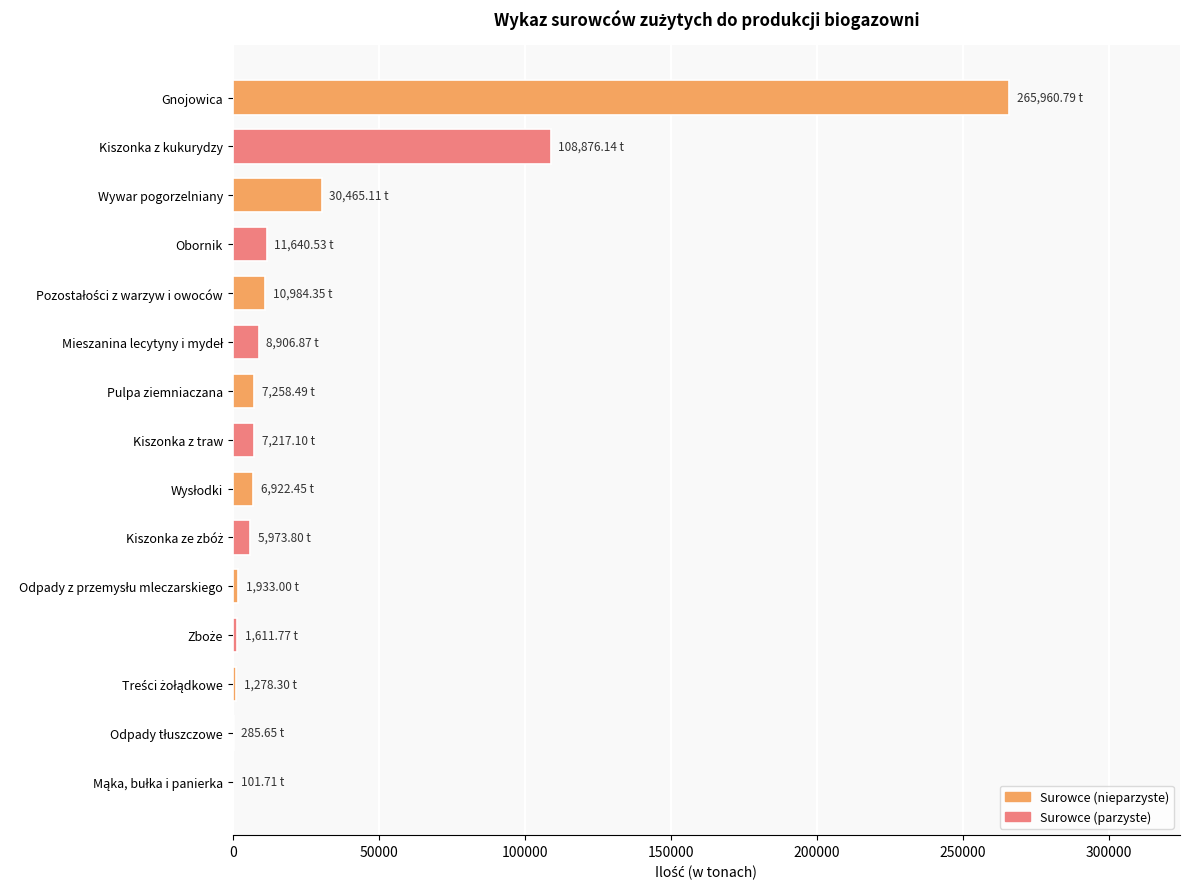

Count the number of categories in the chart.

15